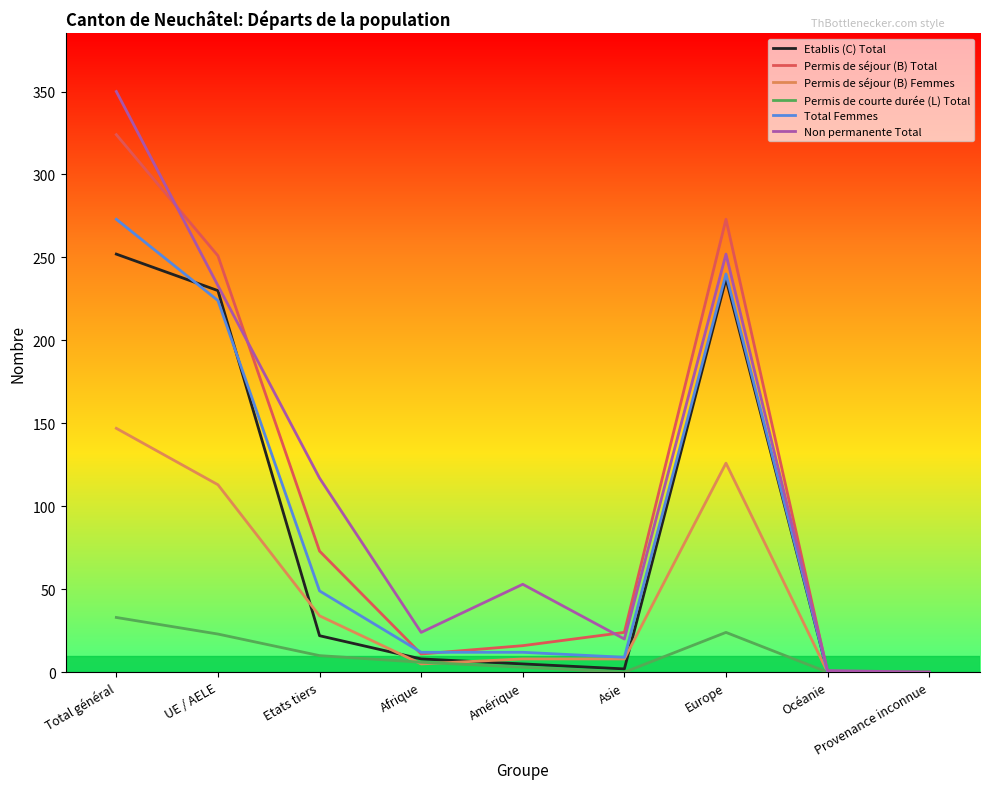

Is the value of Non permanente Total at Provenance inconnue greater than the value of Permis de séjour (B) Femmes at UE / AELE?

No